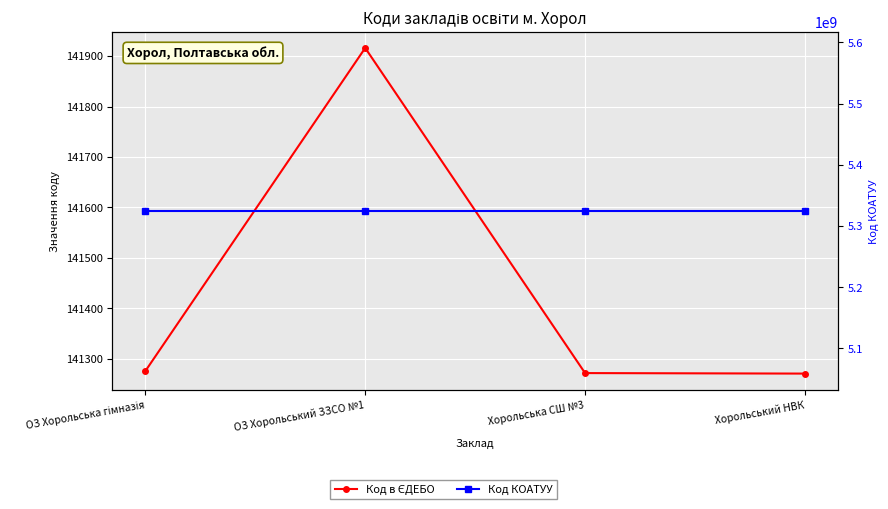

What is the label of the 1st point from the left?

ОЗ Хорольська гімназія